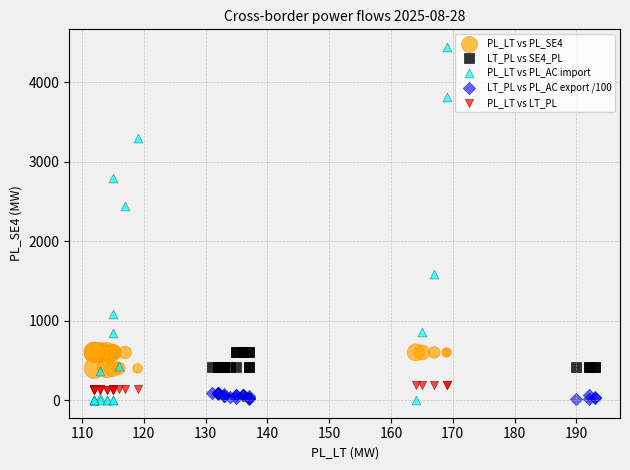

Which series has the largest Y range (max minus min)?

PL_LT vs PL_AC import